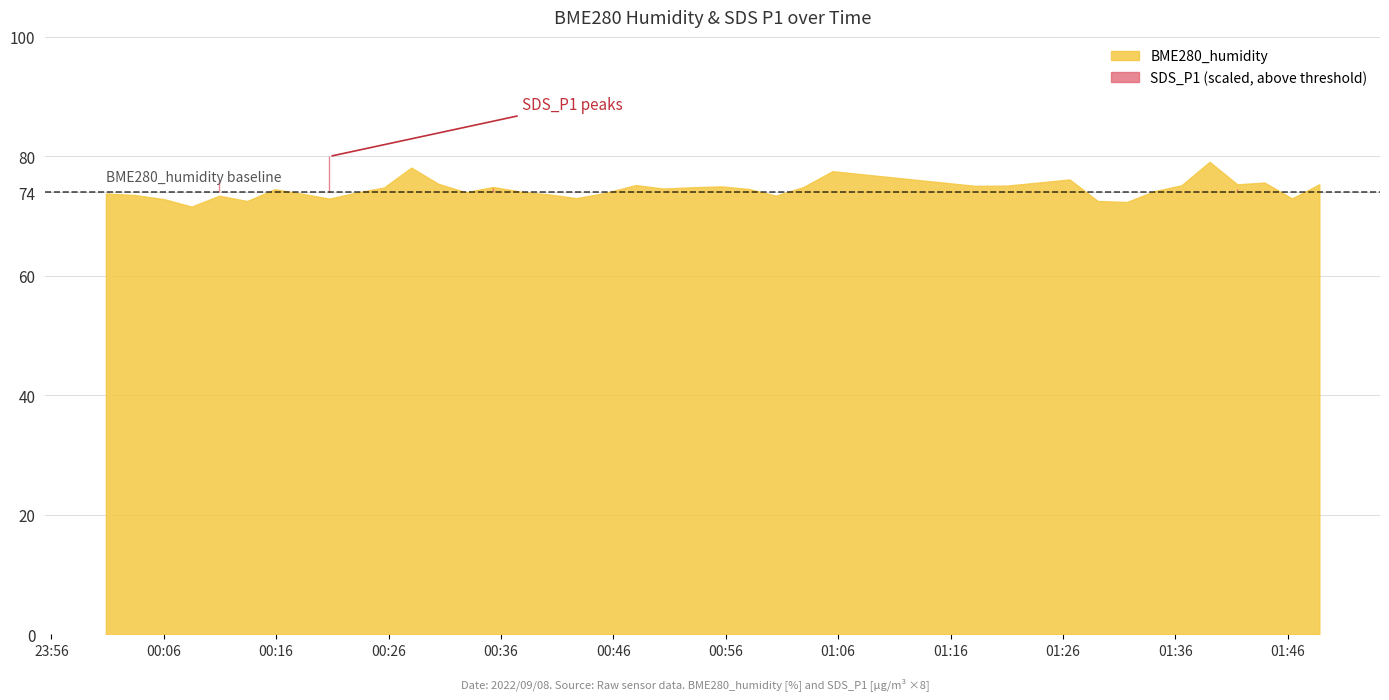

List the series in order of their overall mean, lowest first.

SDS_P1, BME280_humidity